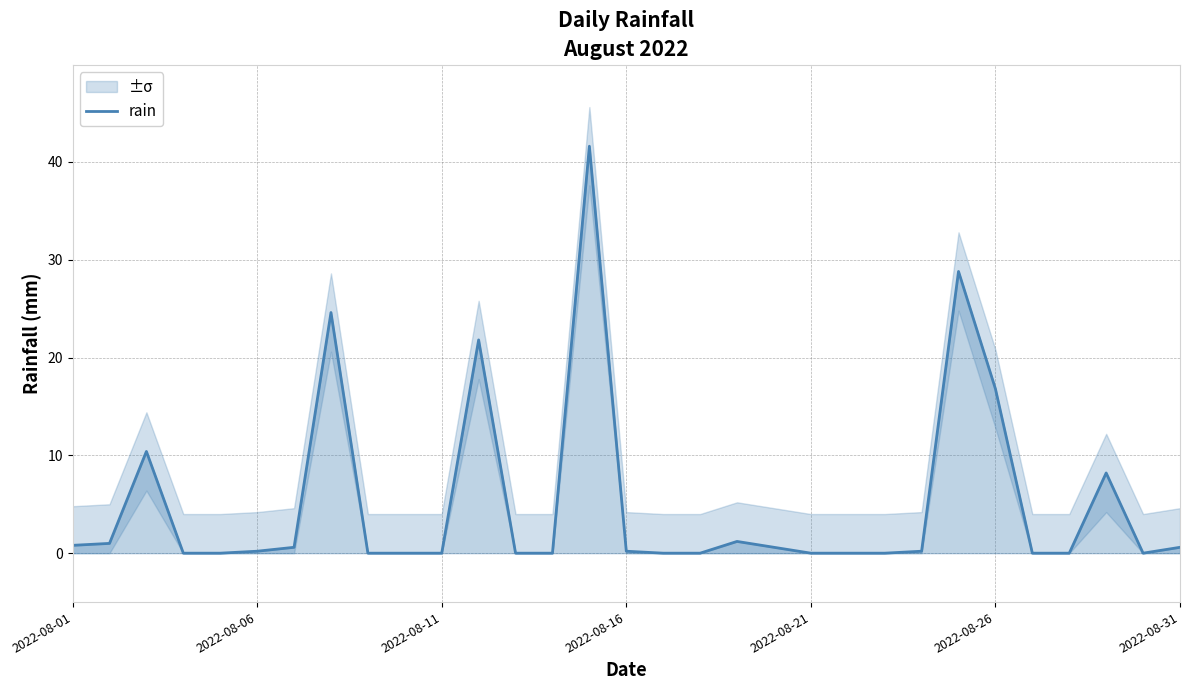

What is the highest value of the rain series?

41.6